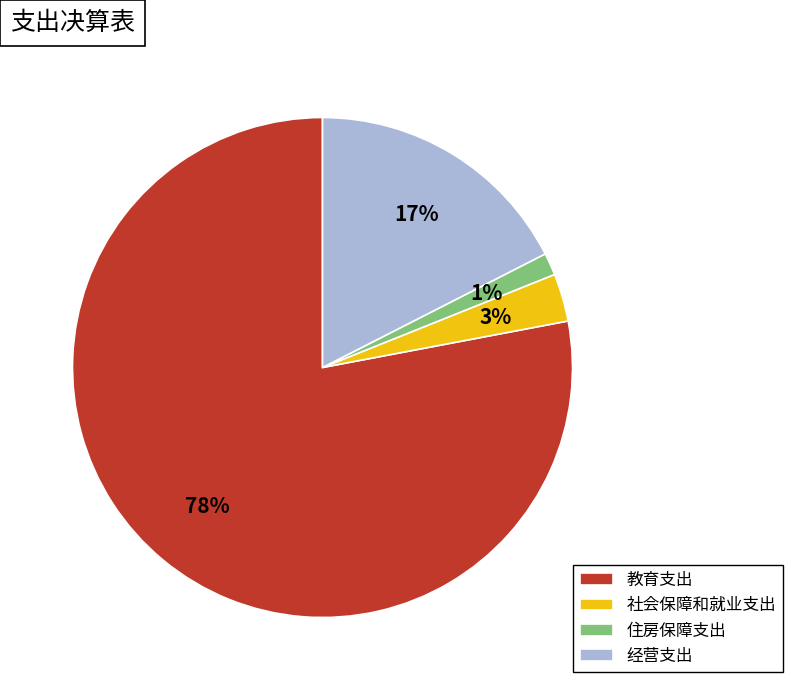

Rank the categories by value from lowest to highest.

住房保障支出, 社会保障和就业支出, 经营支出, 教育支出